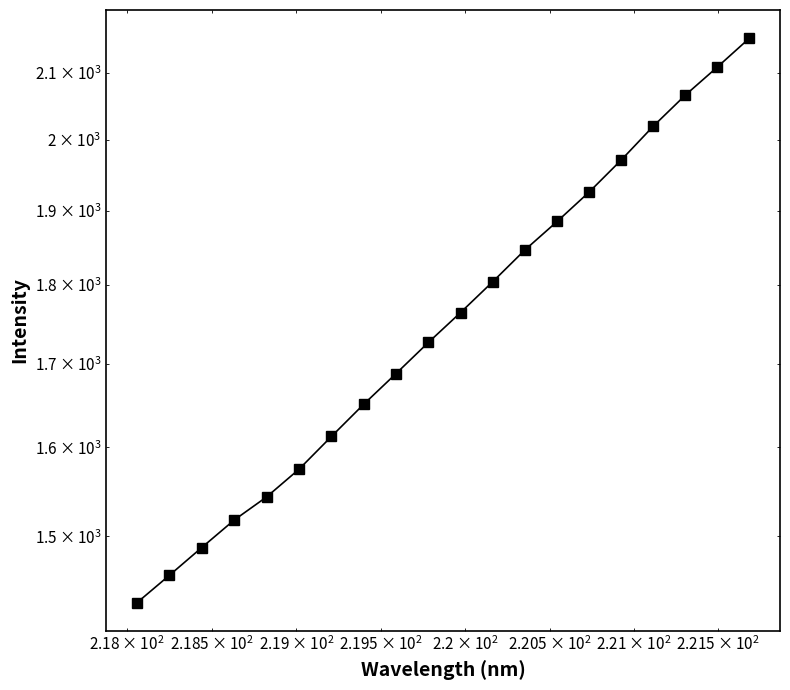

True or false: the data has more than 0 interior local peaks.

False